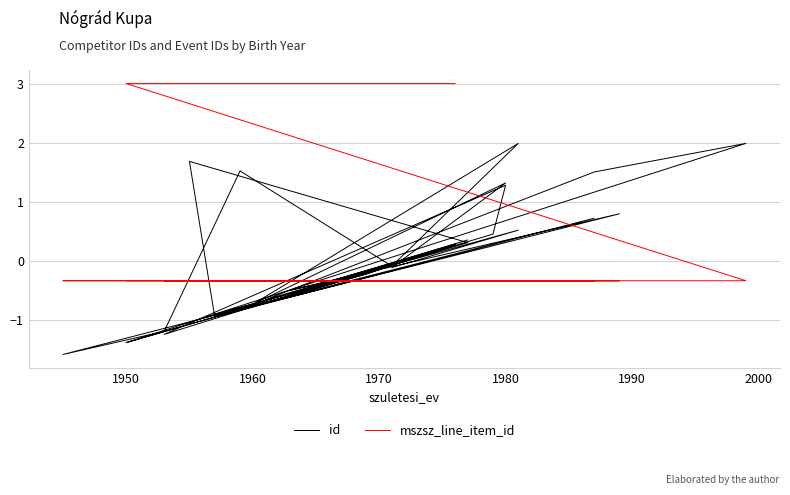

Which series has the largest range (max minus min)?

id